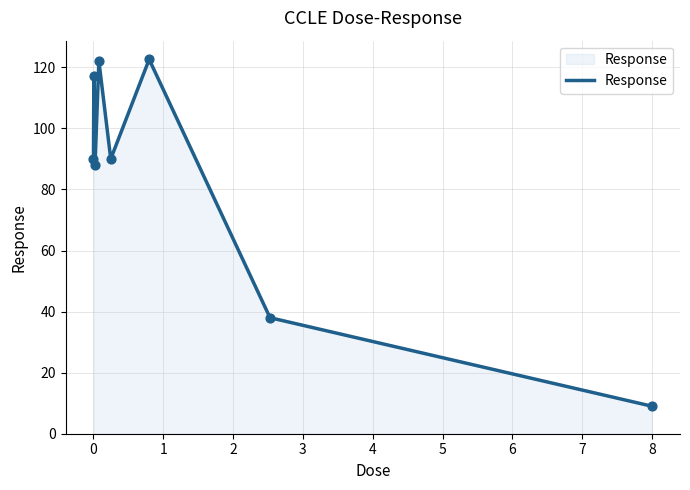

What is the maximum value shown in the chart?

122.6